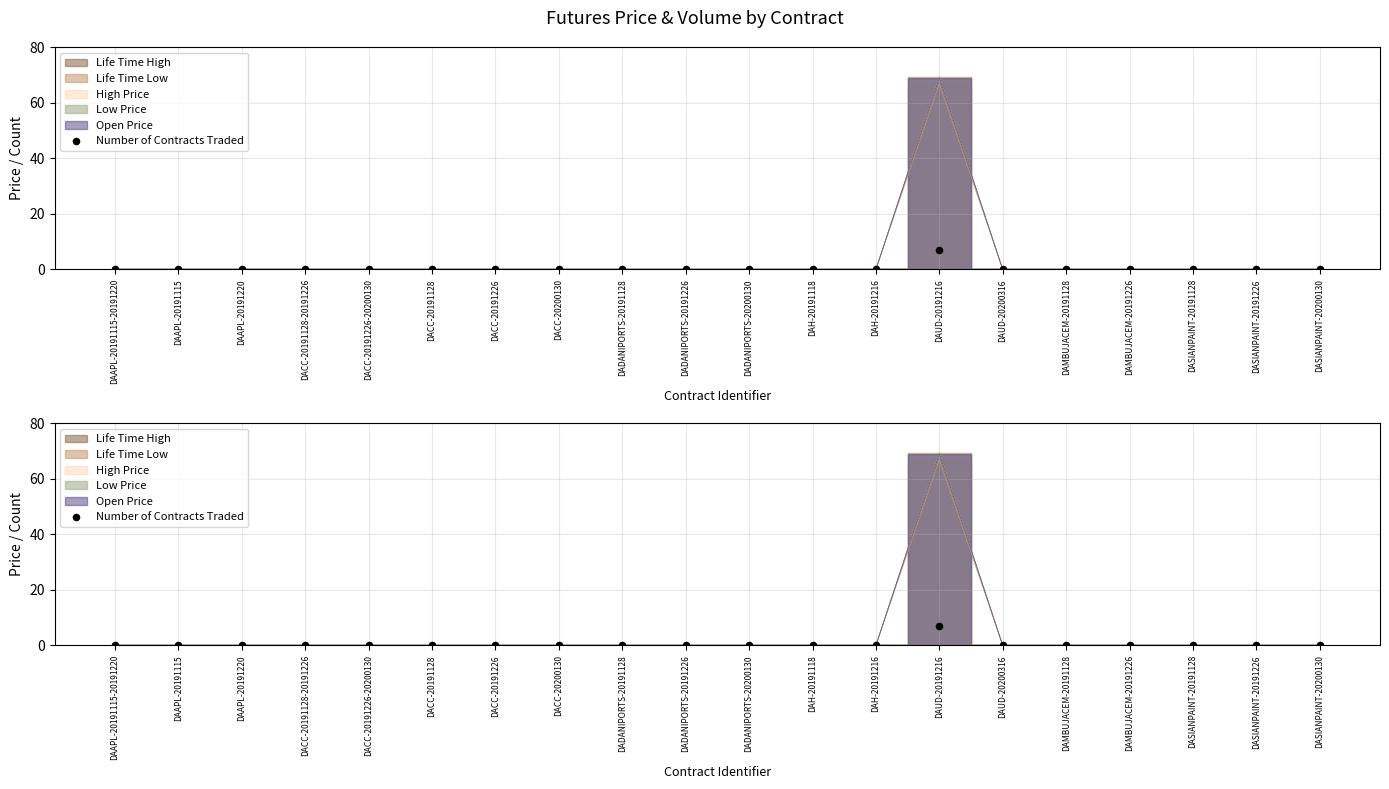

Between DASIANPAINT-20191128 and DADANIPORTS-20200130, which is larger?

DASIANPAINT-20191128